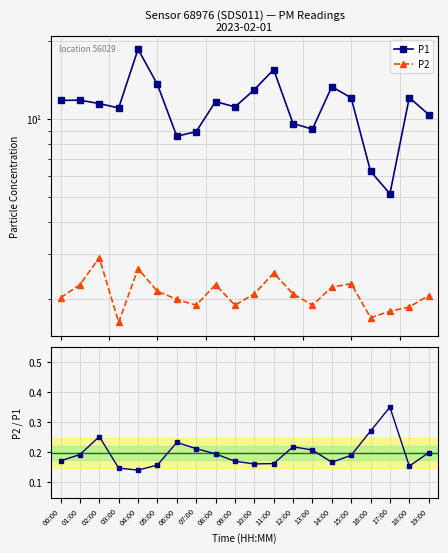

True or false: P2 and P1 intersect in this chart.

False